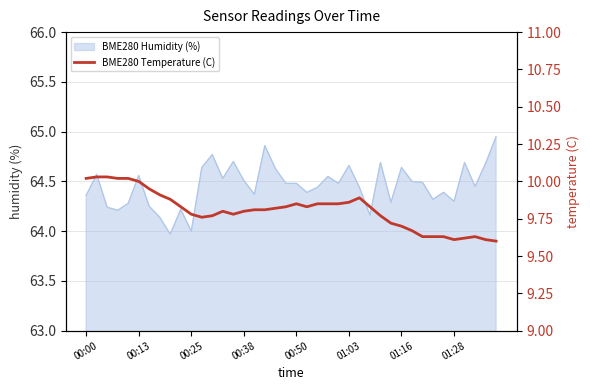

True or false: BME280 Humidity (%) has a value of 84.8 at 00:50.

False